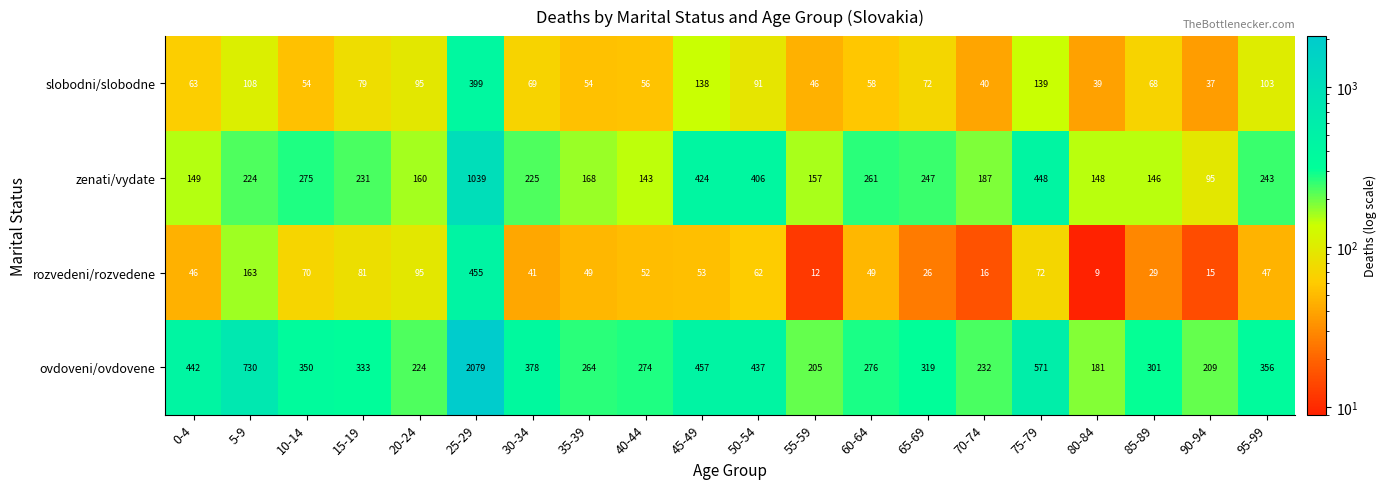

What is the difference between the highest and lowest values at 0-4?

396